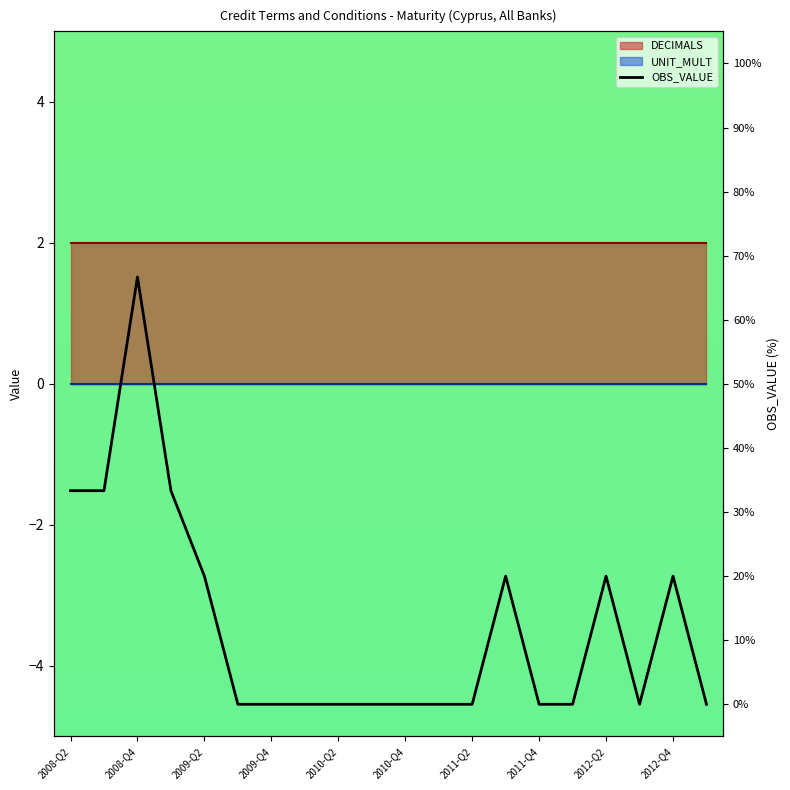

What is the difference between the second highest and minimum values?

33.3